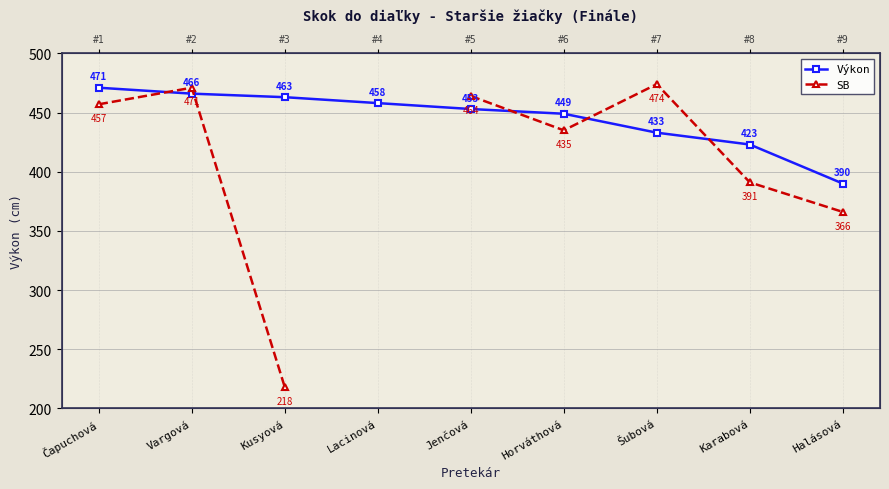

How many categories are shown in the chart?

9